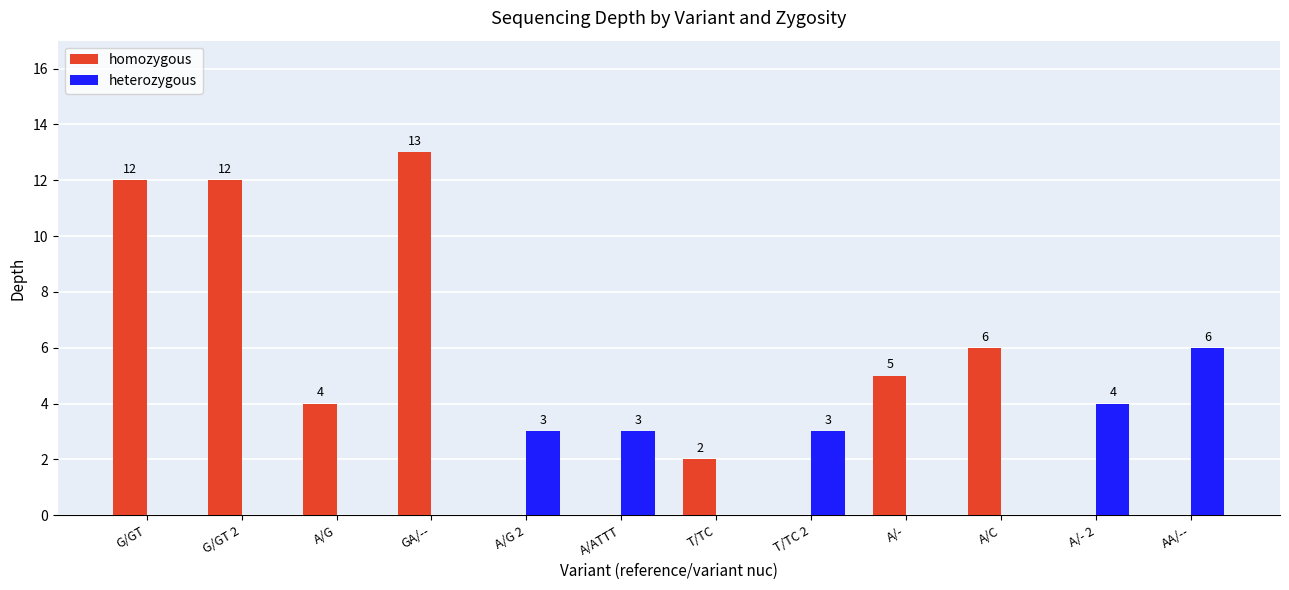

How many groups of bars are there?

12